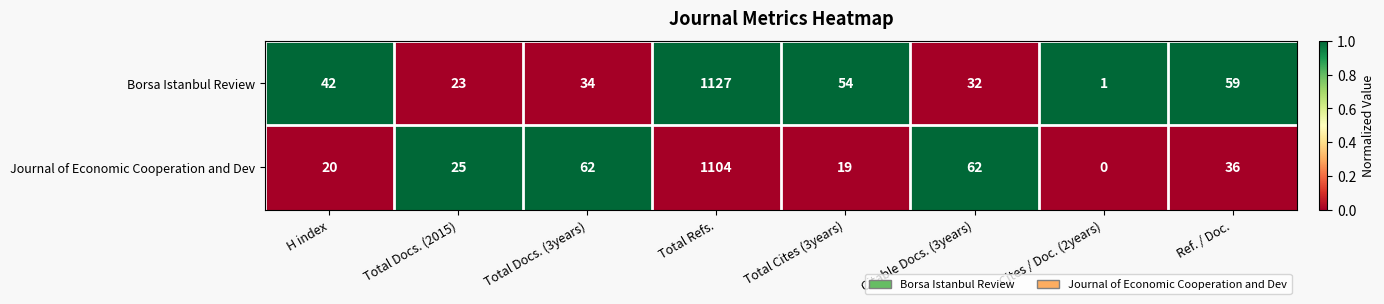

What is the total value across all series at Total Refs.?

2231